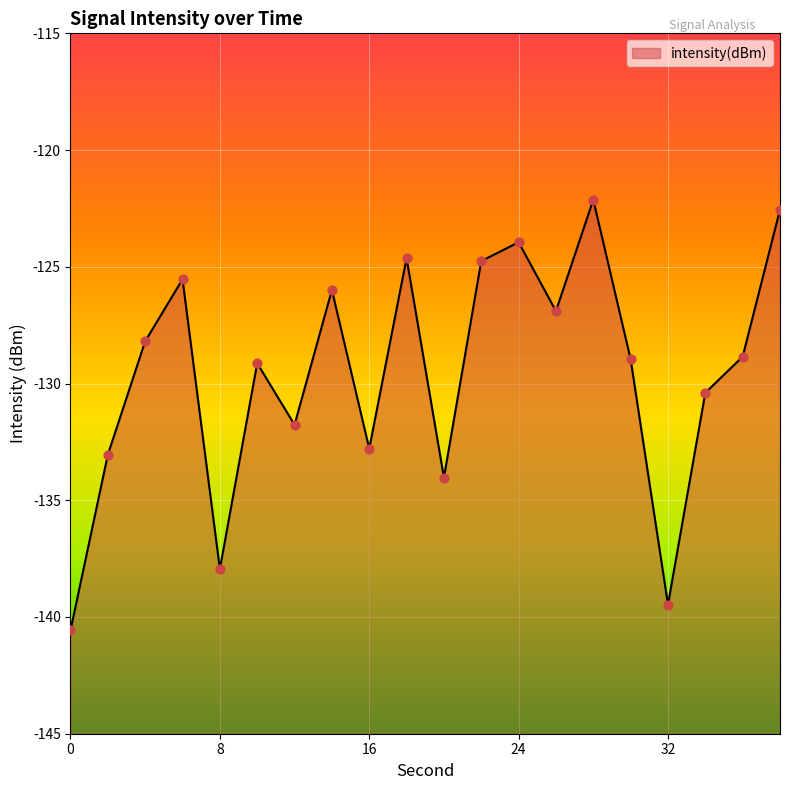

Between 12 and 32, which is larger?

12